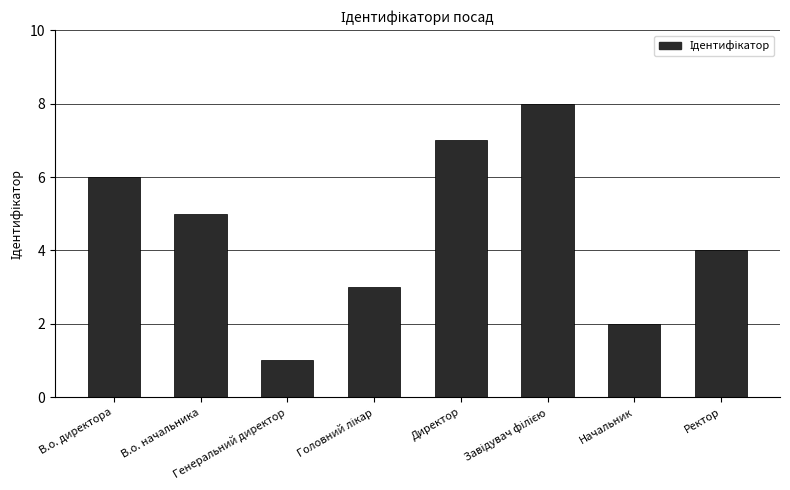

What is the difference between the maximum and minimum values?

7